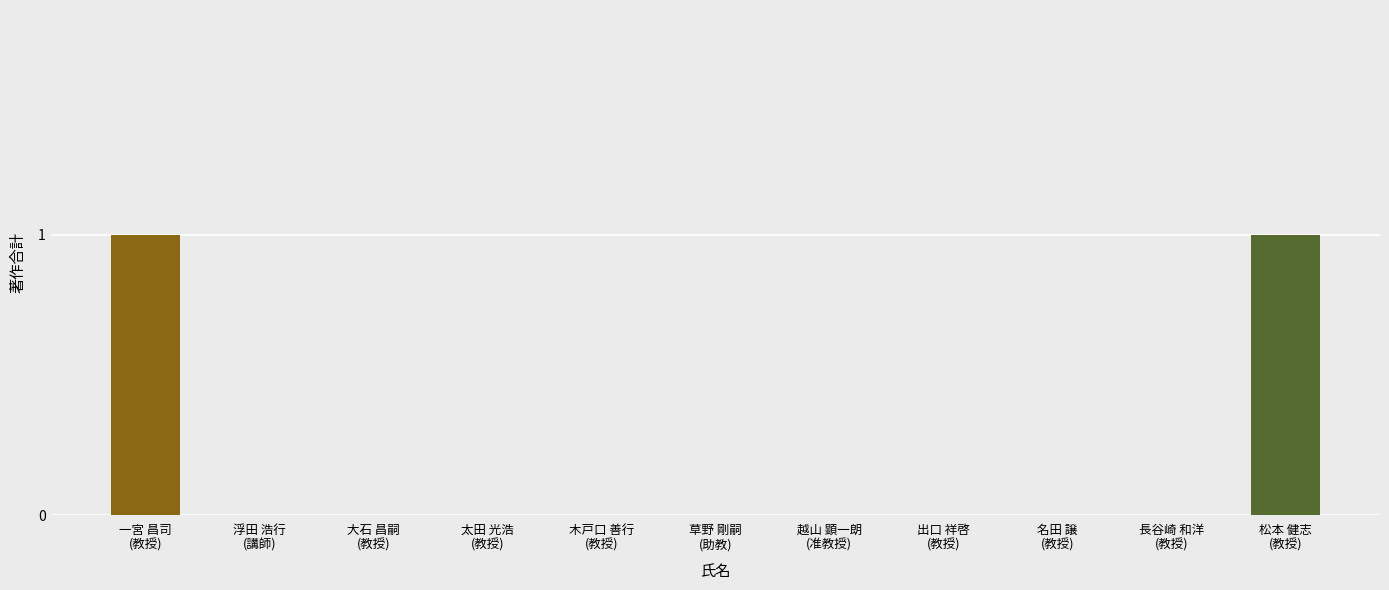

Are the bars horizontal?

No